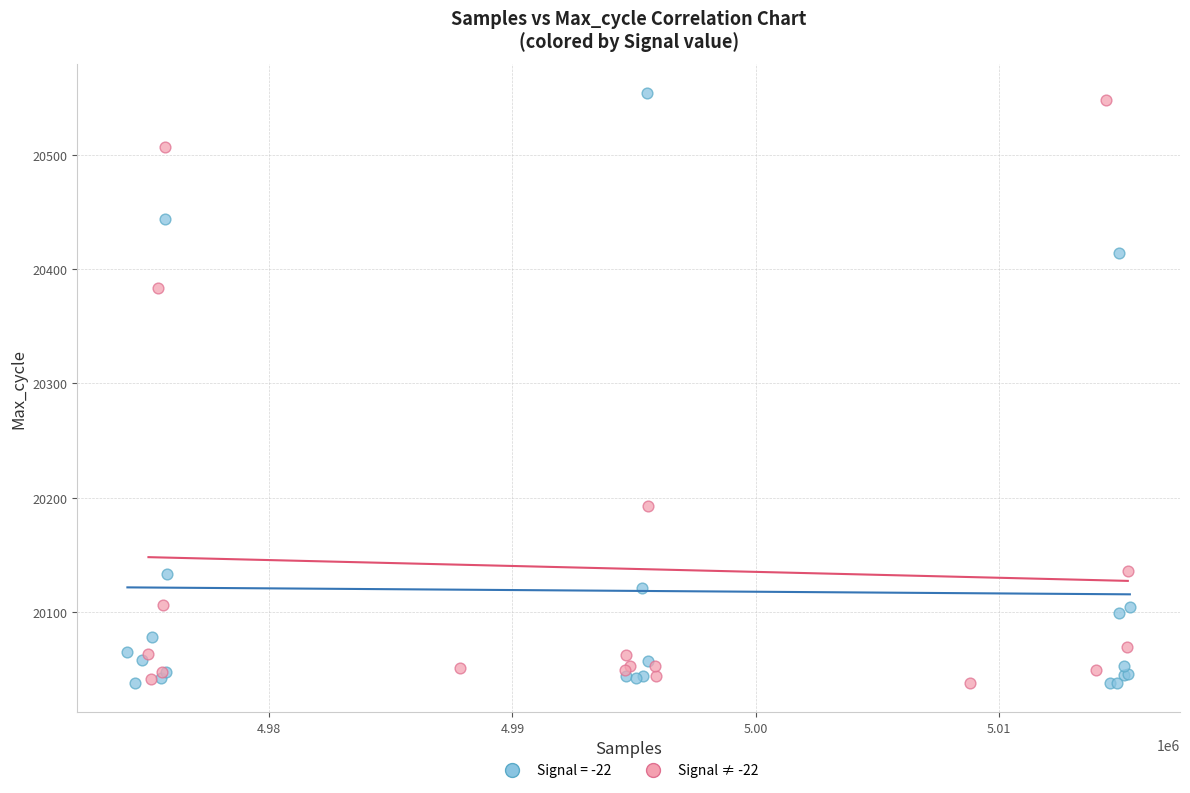

What are all the series names shown in the legend?

Signal = -22, Signal ≠ -22